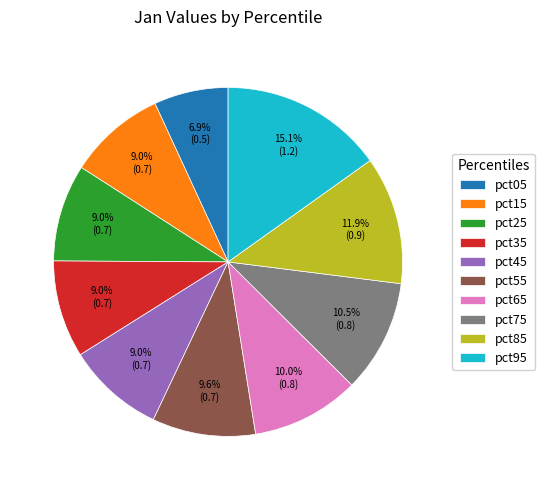

Which slice is the largest?

pct95